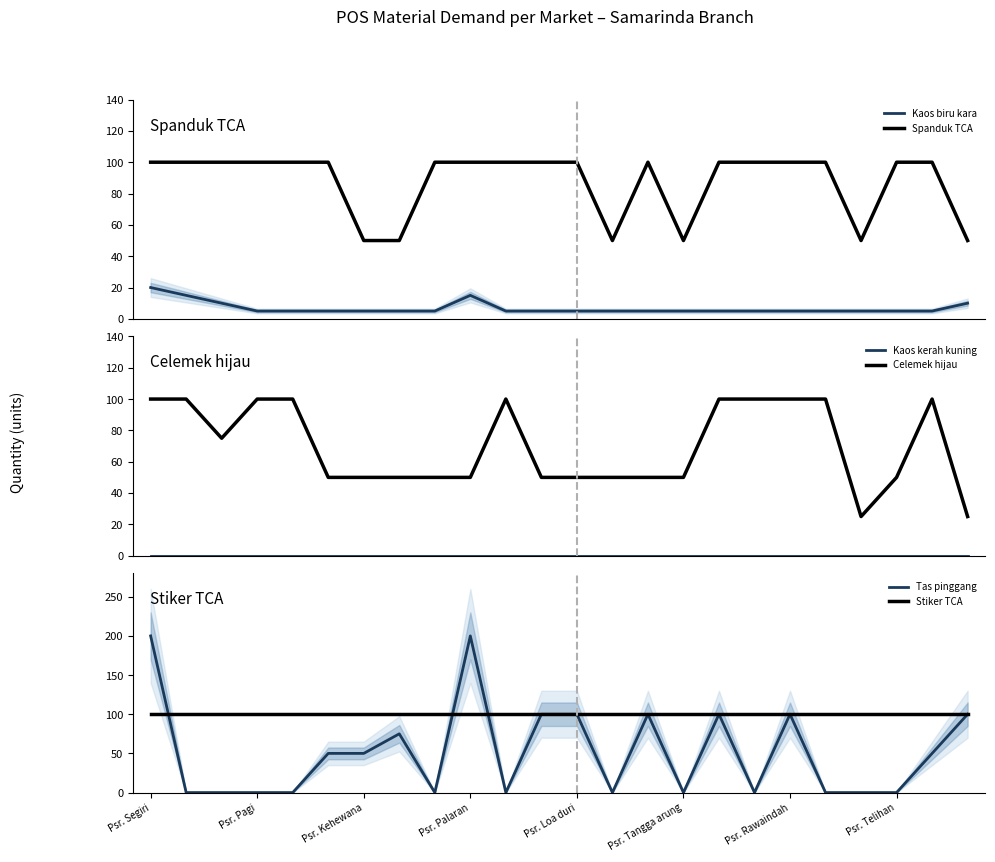

What is the maximum value for Celemek hijau?

100